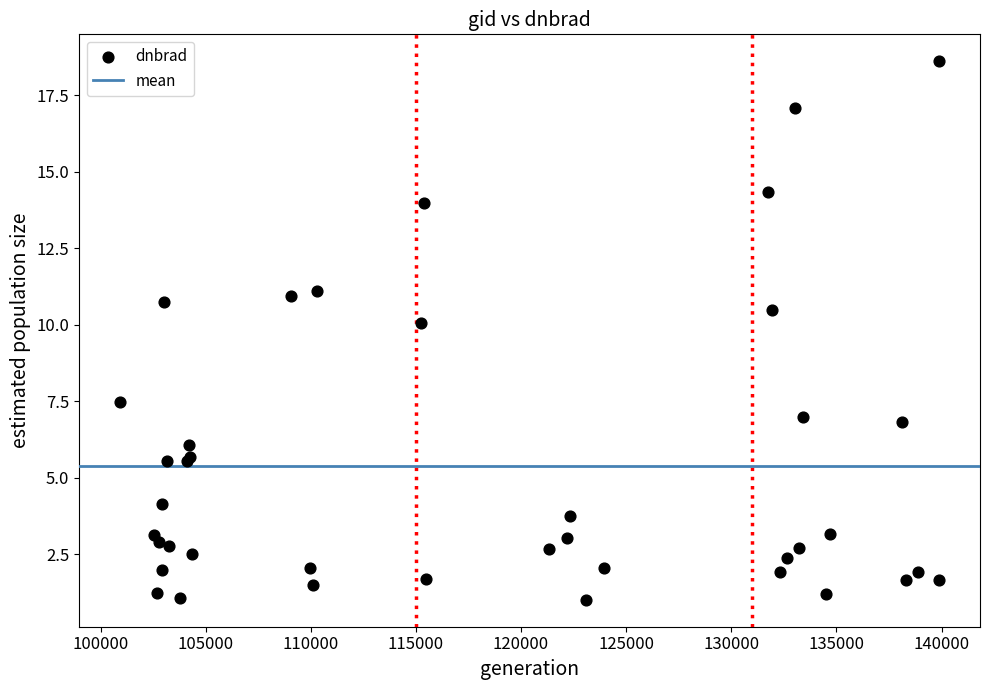

What Y value in the scatter plot is closest to 9?

10.1